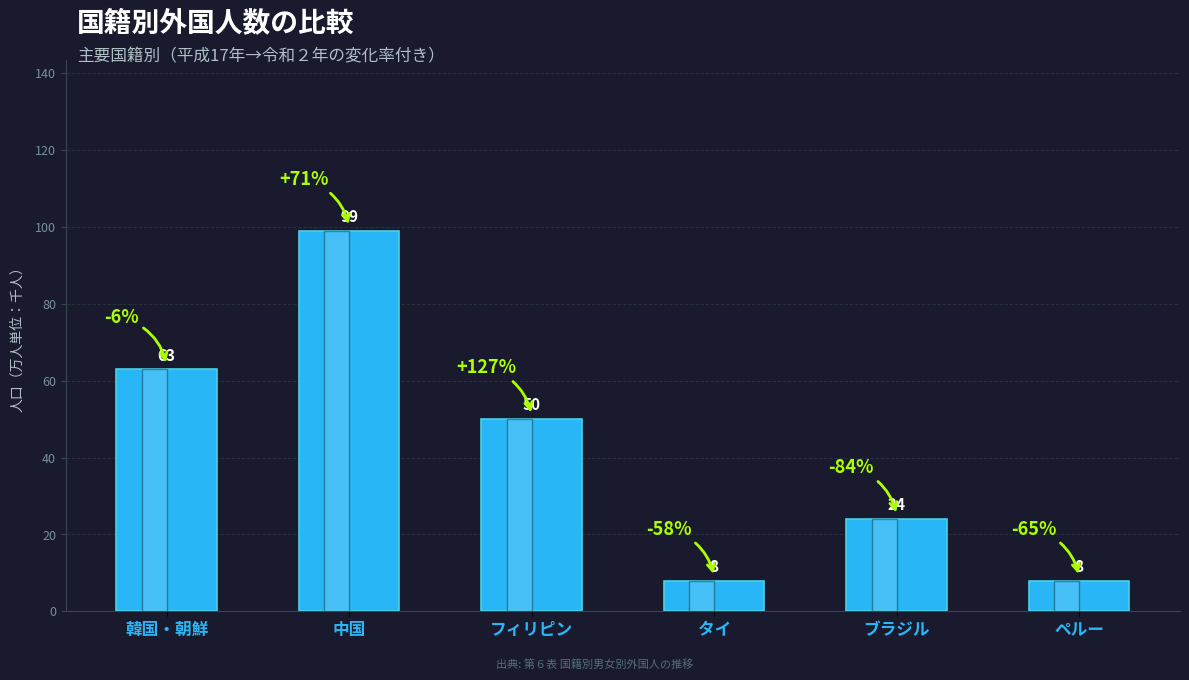

Where is the data nearest to the value 53?

フィリピン